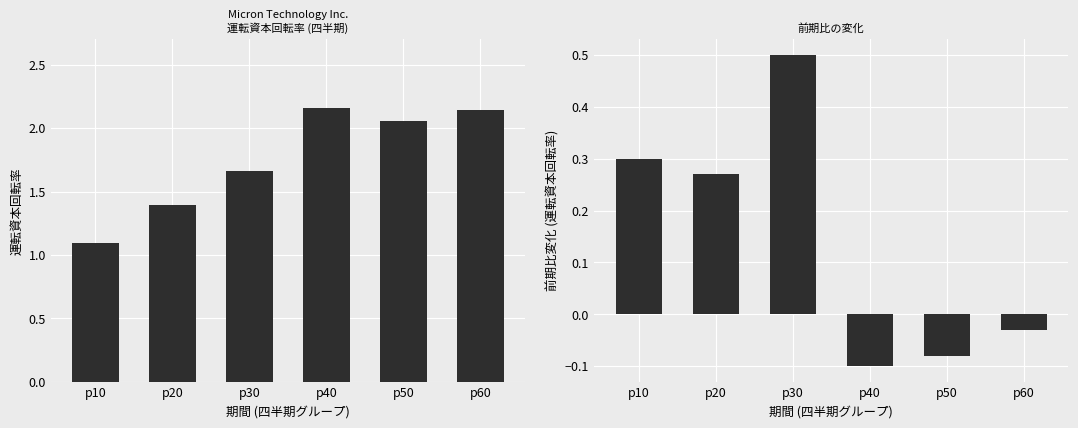

Reading left to right, transcribe all the data shown in this chart.

運転資本回転率: 1.1	1.4	1.7	2.2	2.1	2.1
前期比変化: 0.3	0.3	0.5	-0.1	-0.1	-0.0